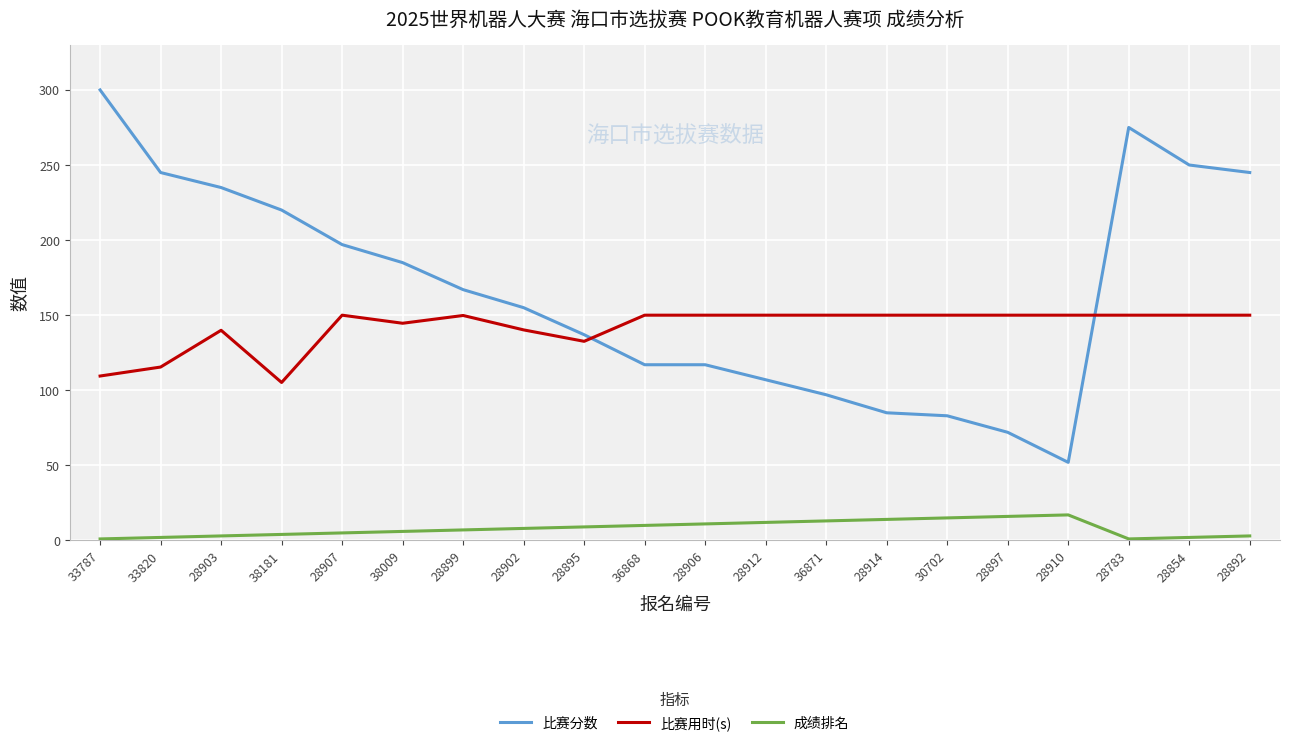

What is the difference between the maximum and second lowest values in the 成绩排名 series?

16.0